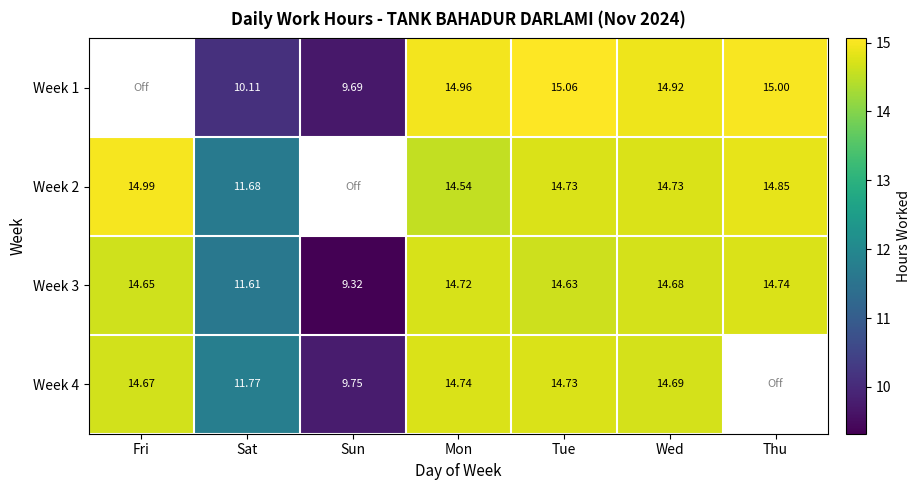

How many values in the Week 3 series exceed 14?

5